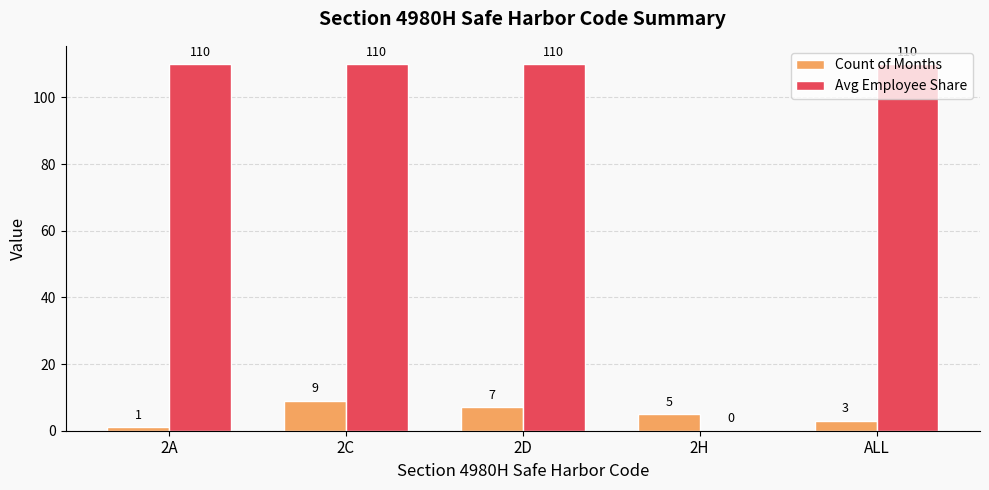

Is it true that Avg Employee Share equals 63 at 2D?

False